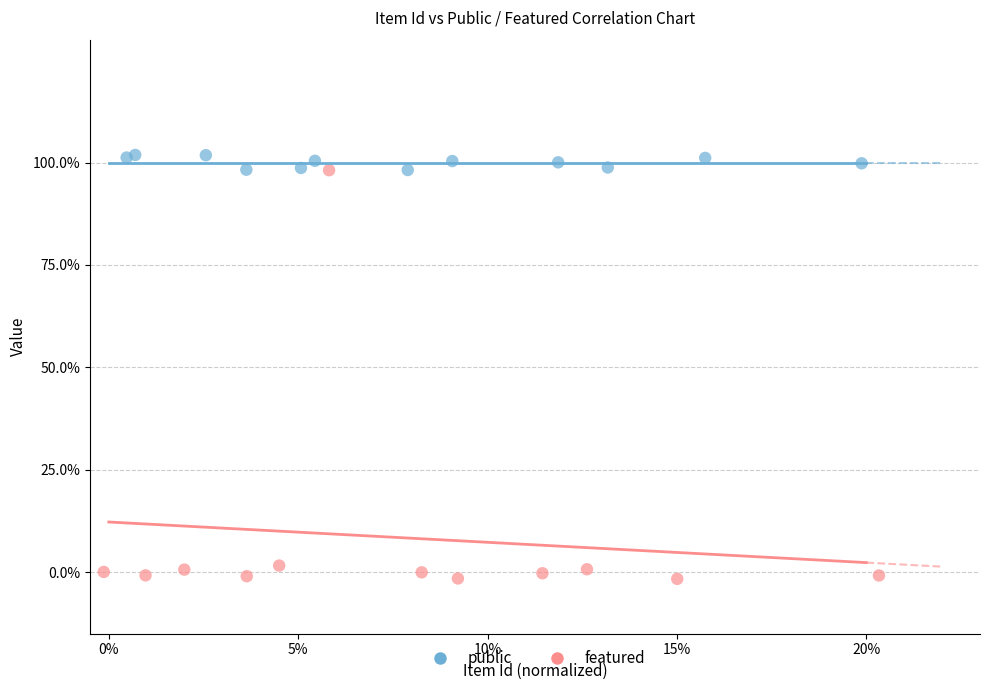

What are all the series names shown in the legend?

public, featured